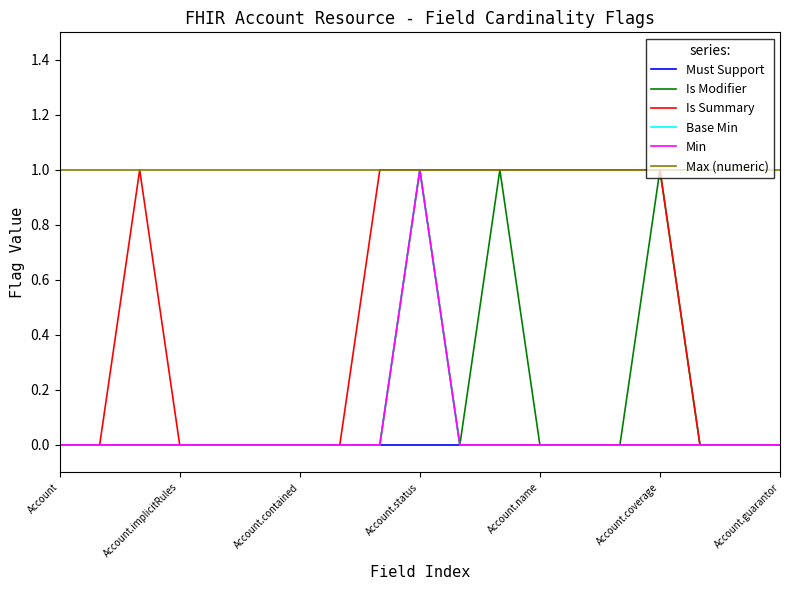

Where is the first local maximum for Min?

Account.status